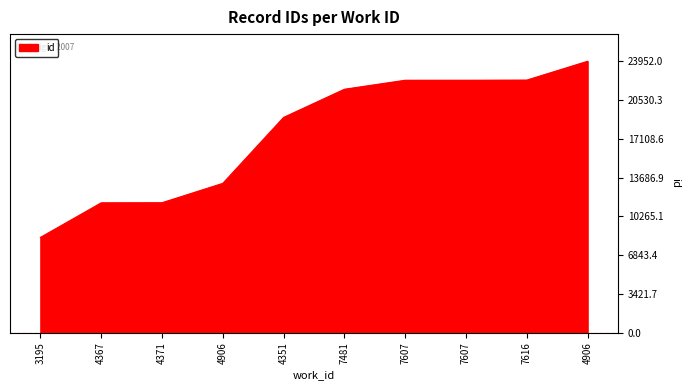

Reading left to right, what are all the values shown in this chart?

8418	11467	11477	13185	19002	21484	22278	22279	22292	23952